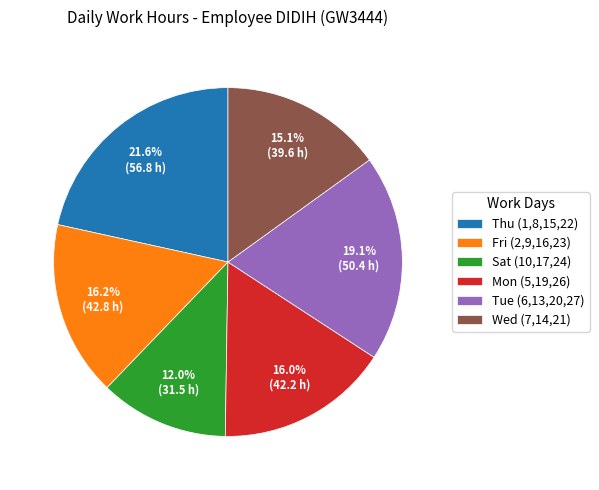

Which slice is the largest?

Thu (1,8,15,22)